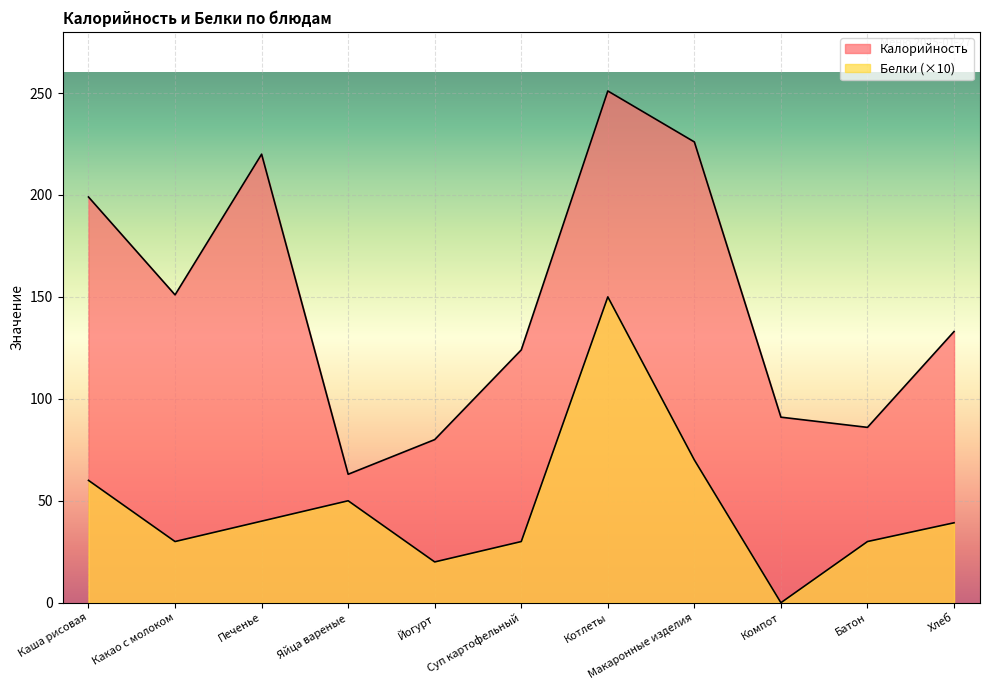

What is the label of the 7th point from the left?

Котлеты